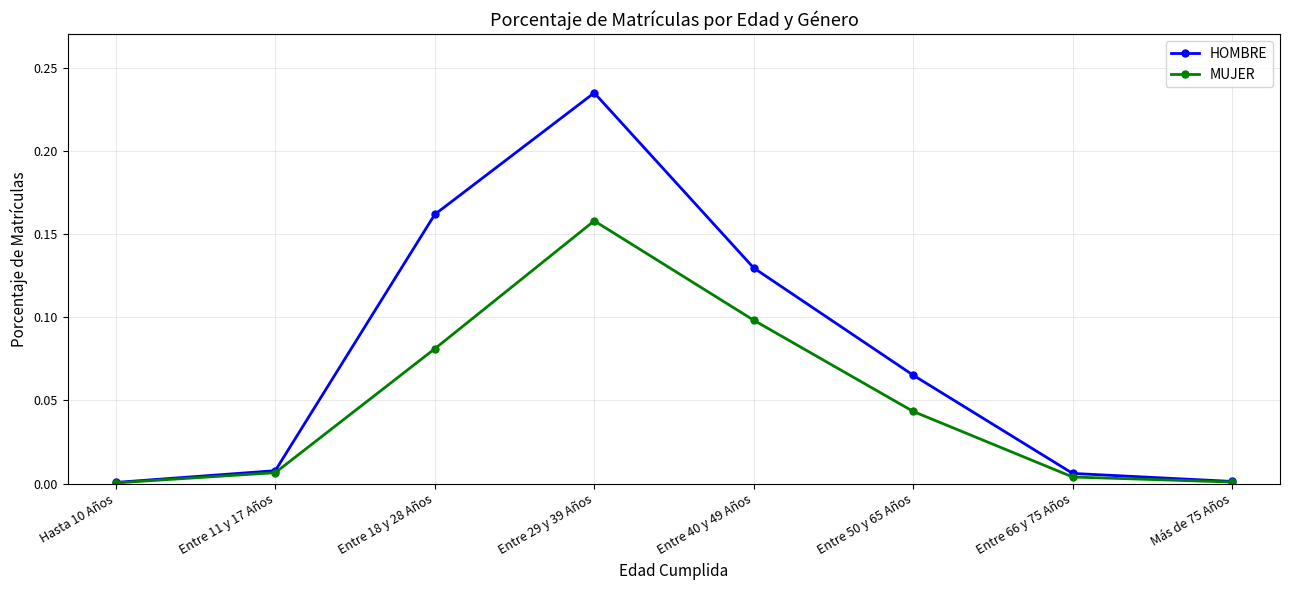

What is the label of the 5th point from the left?

Entre 40 y 49 Años